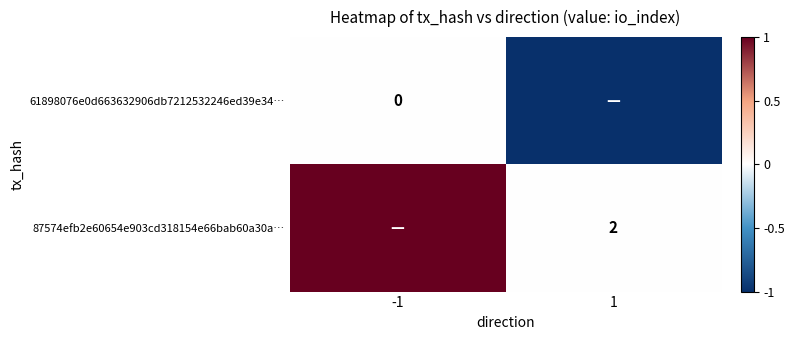

Is the value of 61898076e0d663632906db7212532246ed39e34… at -1 greater than the value of 87574efb2e60654e903cd318154e66bab60a30a… at 1?

No